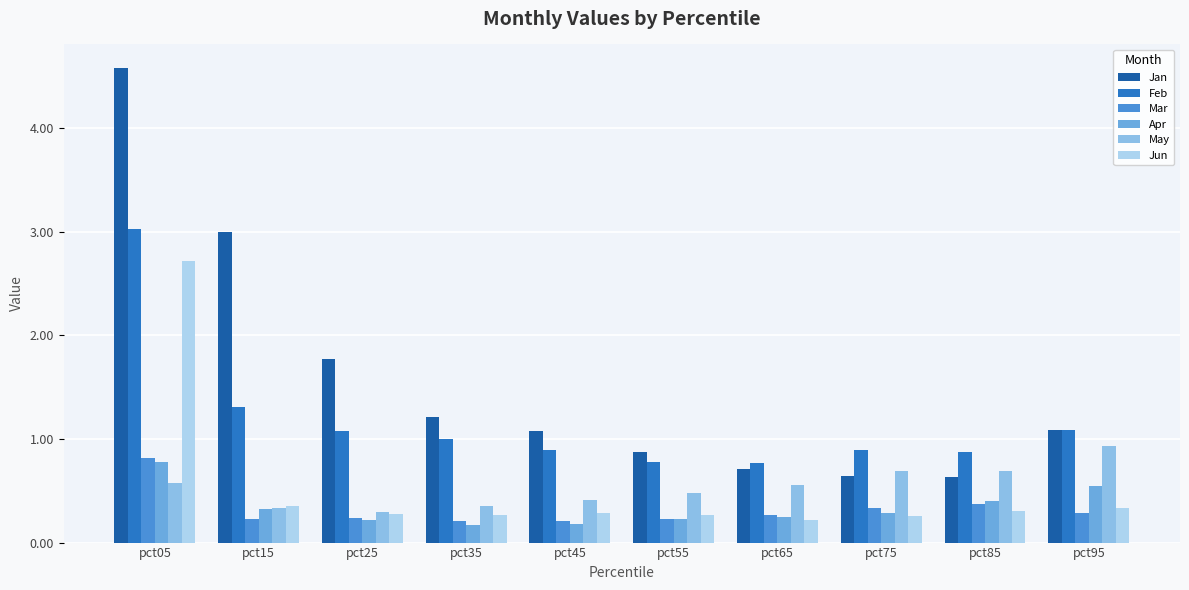

Count the number of data series in this chart.

6